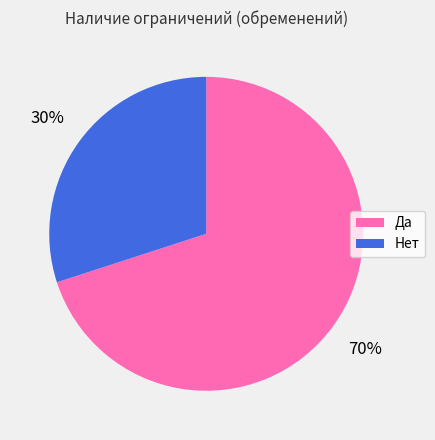

Is it true that Нет is 30% of the pie?

True